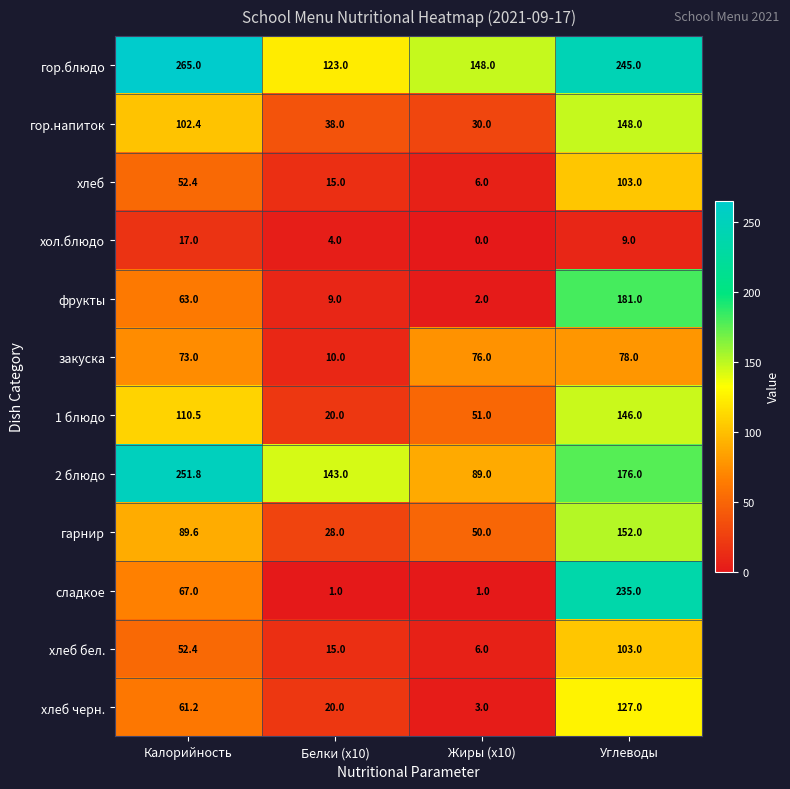

Which series changed the most between Жиры (x10) and Углеводы?

сладкое